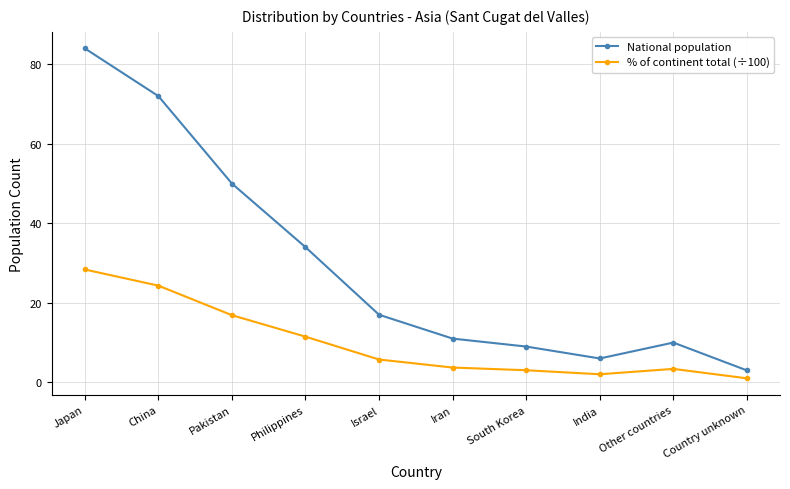

What position from the right is Israel?

6